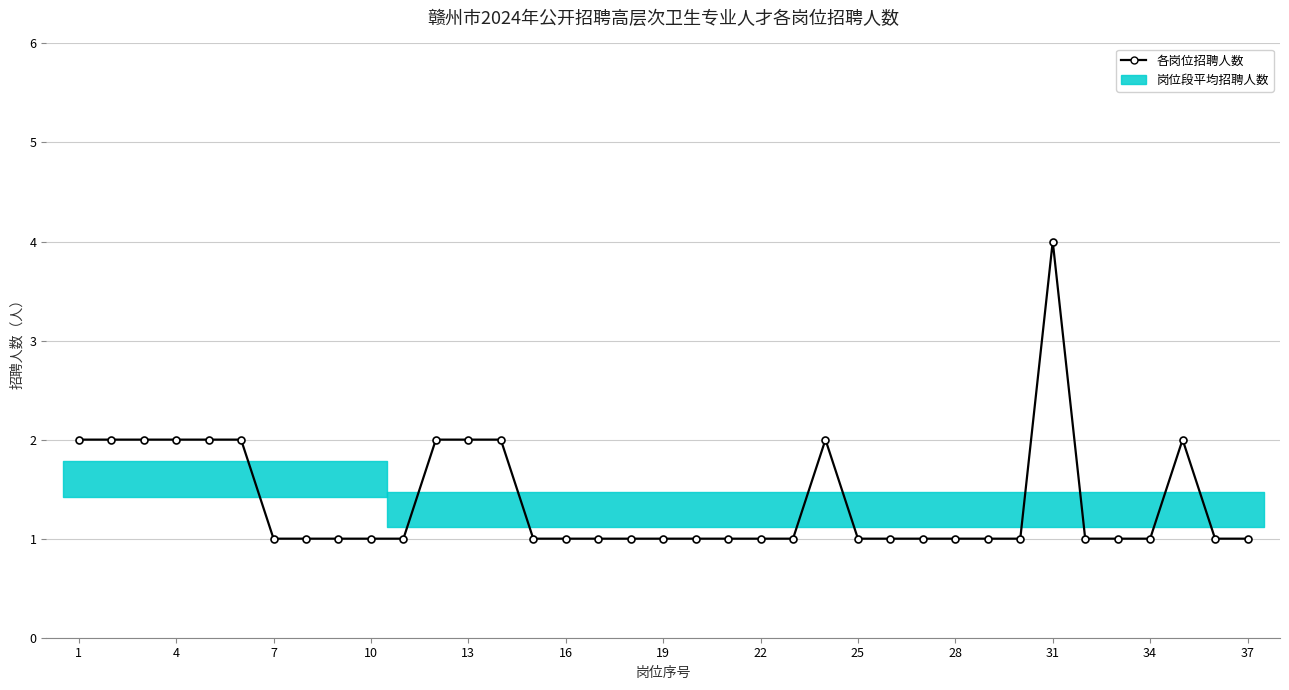

Is it true that the value at 34 is 1?

True